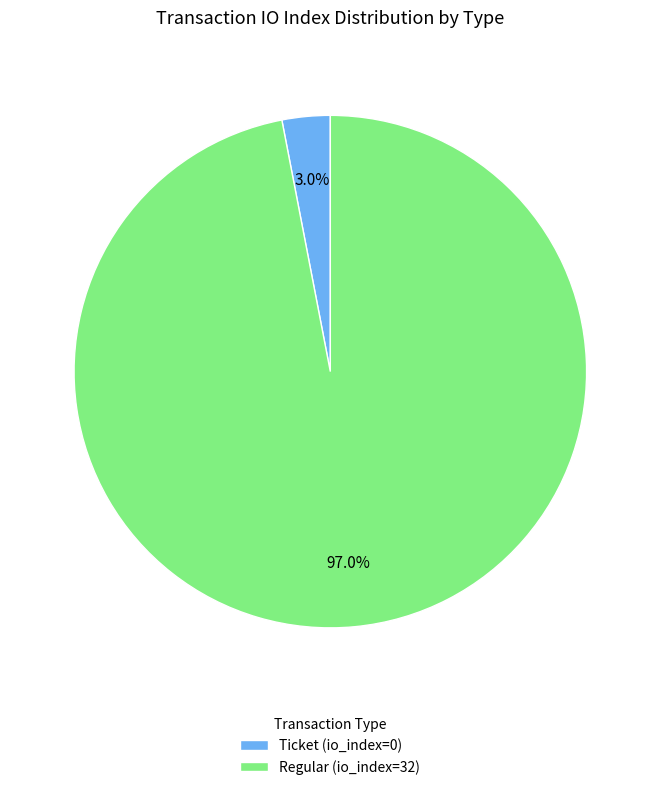

Rank the categories by value from highest to lowest.

Regular (io_index=32), Ticket (io_index=0)